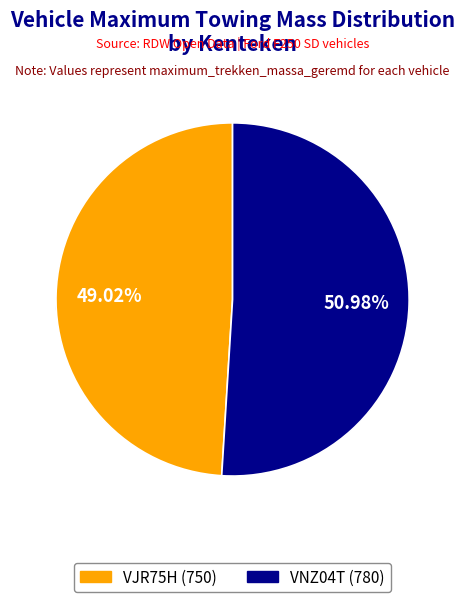

Which category has the biggest portion of the pie?

VNZ04T